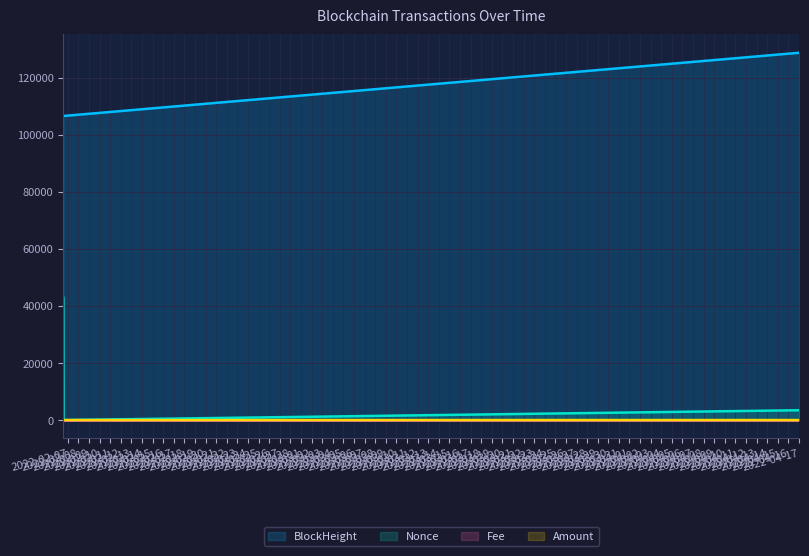

The value of BlockHeight at 2022-04-17 00:45:00 is 128734.0. True or false?

True